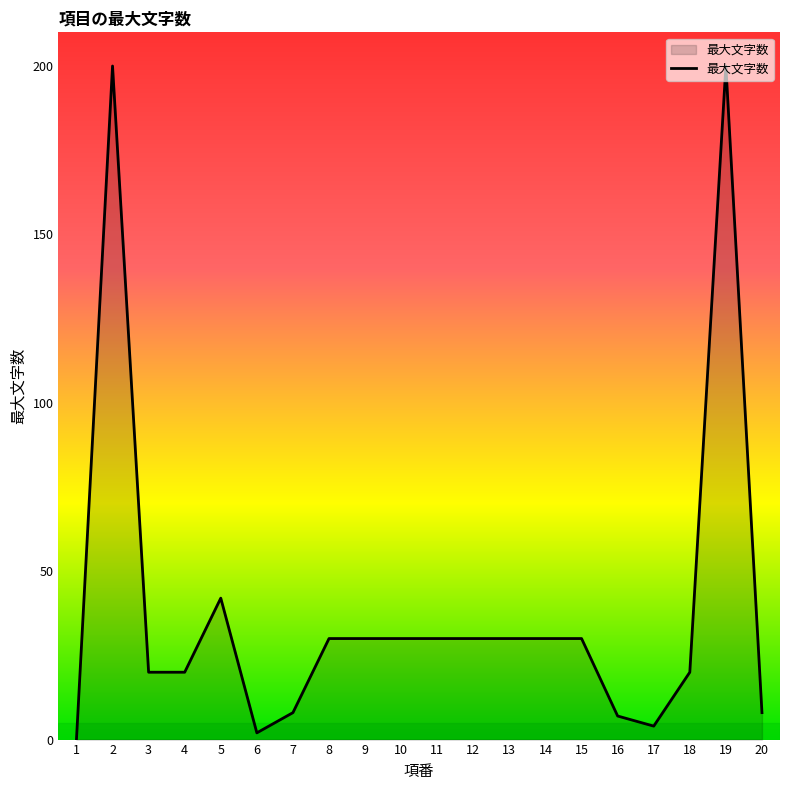

The value at 20 is 8. True or false?

True